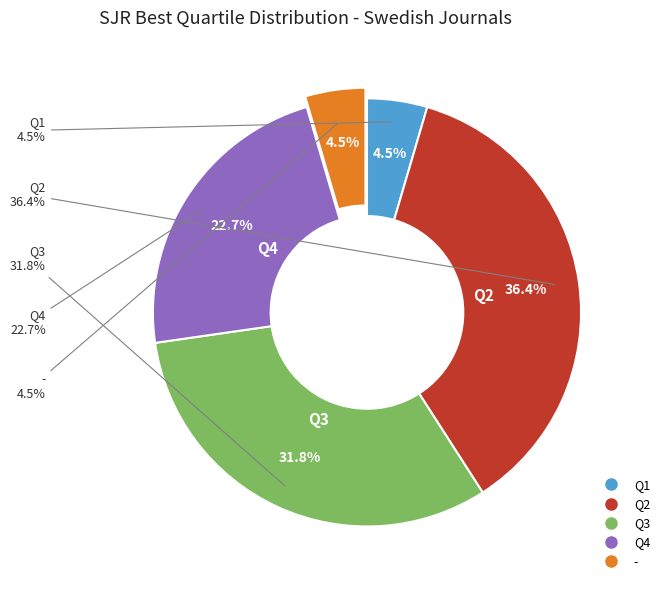

How many segments does this pie chart have?

5